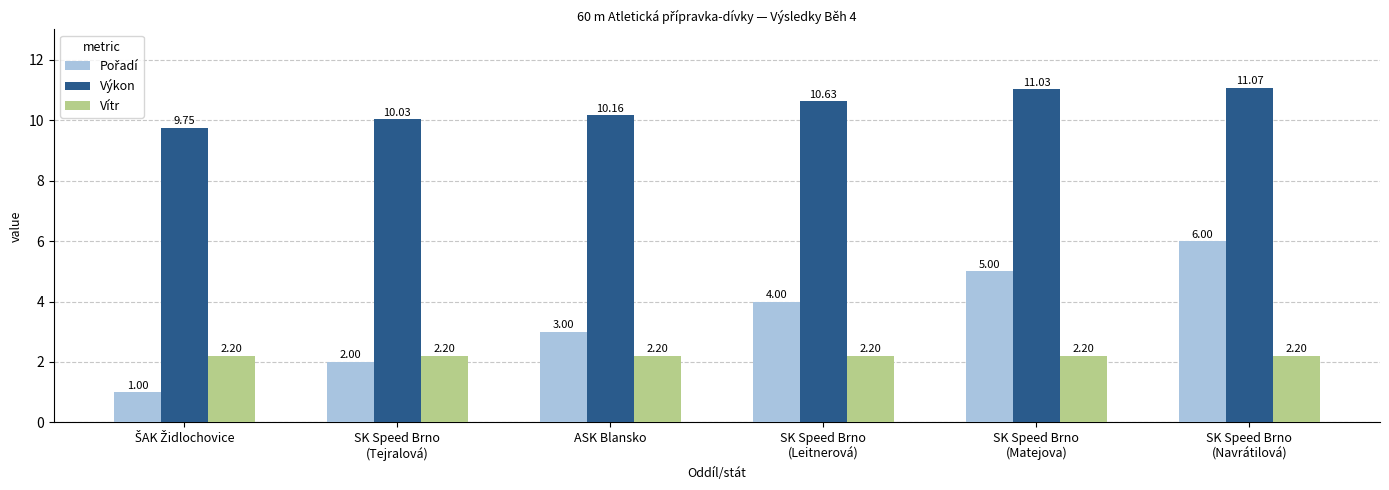

How many bars are there in each group?

3